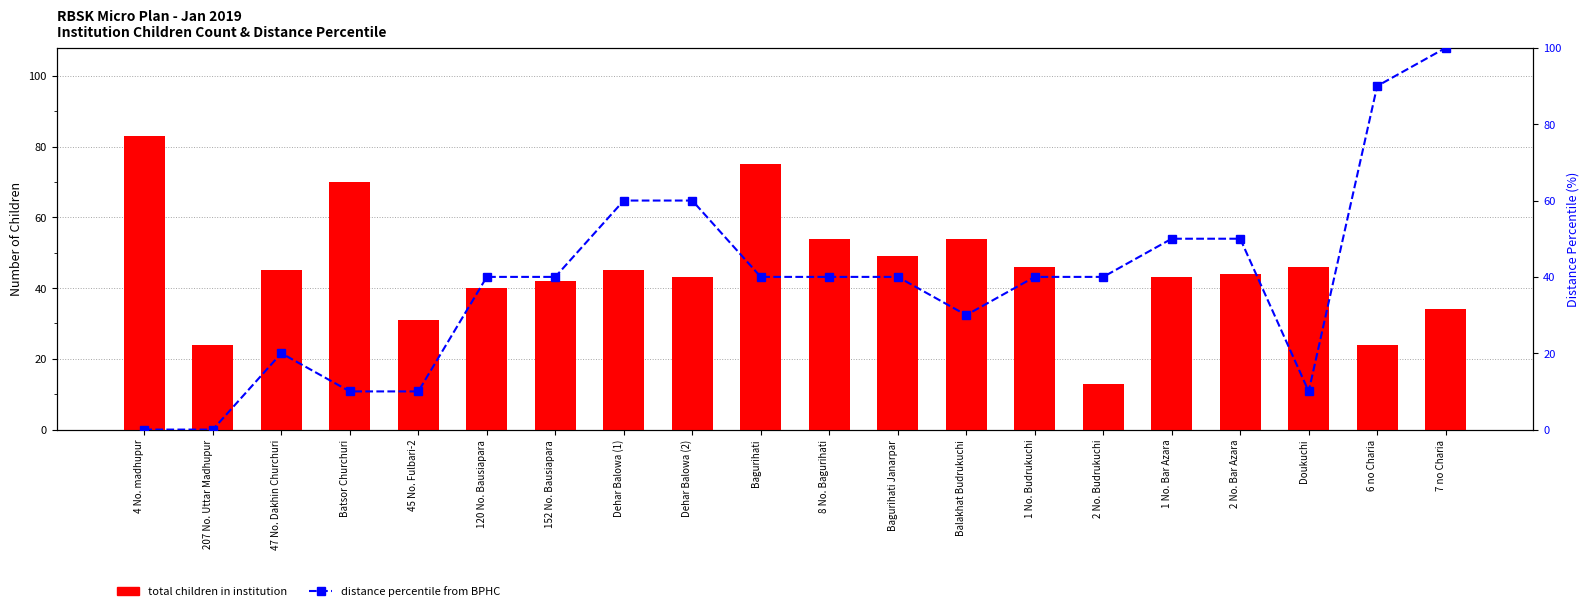

Are the bars horizontal?

No